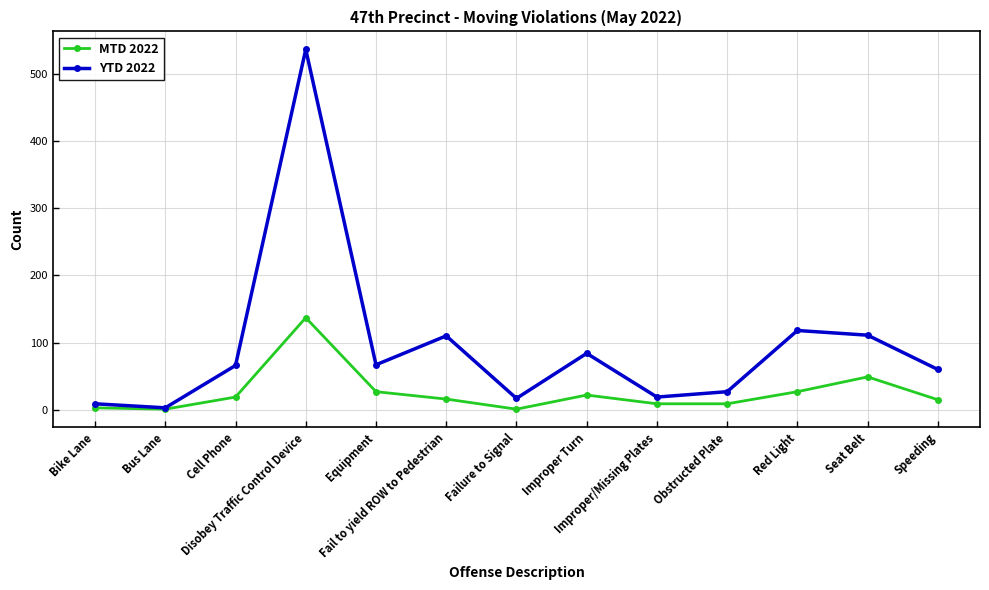

Which series has the largest range (max minus min)?

YTD 2022